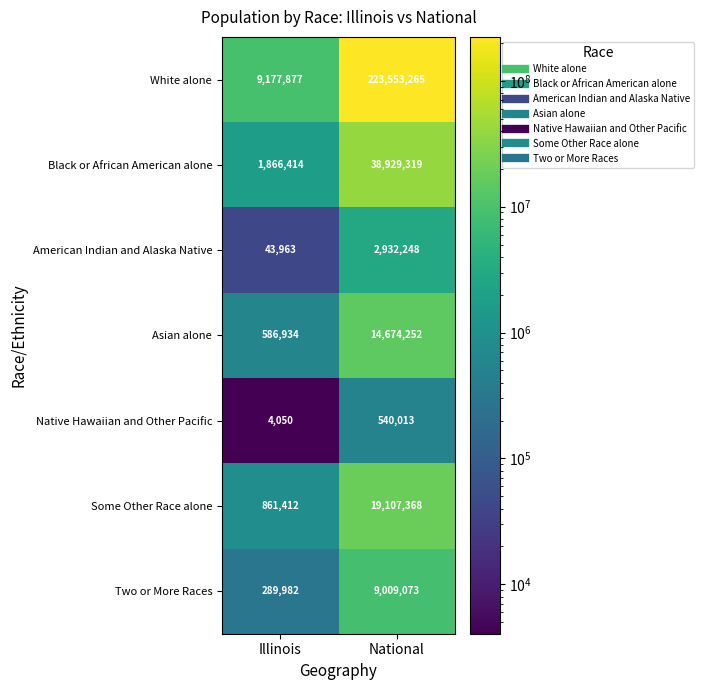

Reading left to right, transcribe all the data shown in this chart.

White alone: Illinois=9177877	National=223553265
Black or African American alone: Illinois=1866414	National=38929319
American Indian and Alaska Native: Illinois=43963	National=2932248
Asian alone: Illinois=586934	National=14674252
Native Hawaiian and Other Pacific: Illinois=4050	National=540013
Some Other Race alone: Illinois=861412	National=19107368
Two or More Races: Illinois=289982	National=9009073